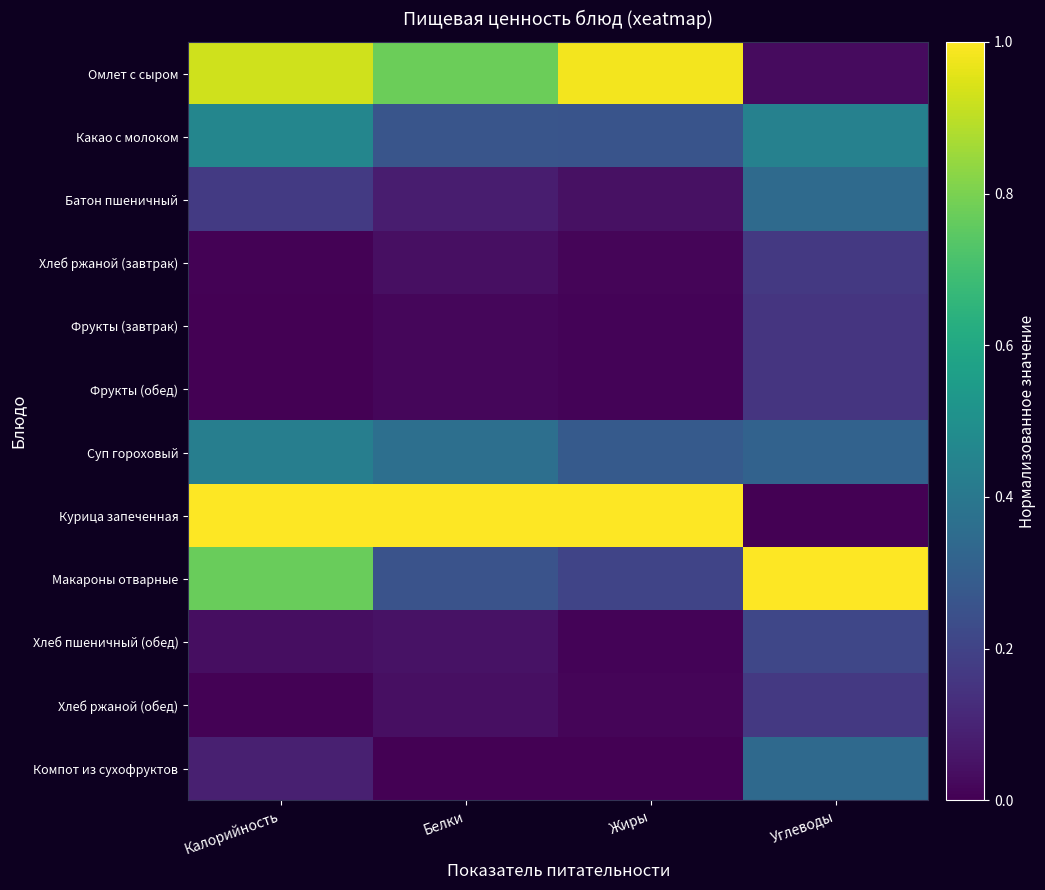

At how many categories does at least one series exceed 0?

4